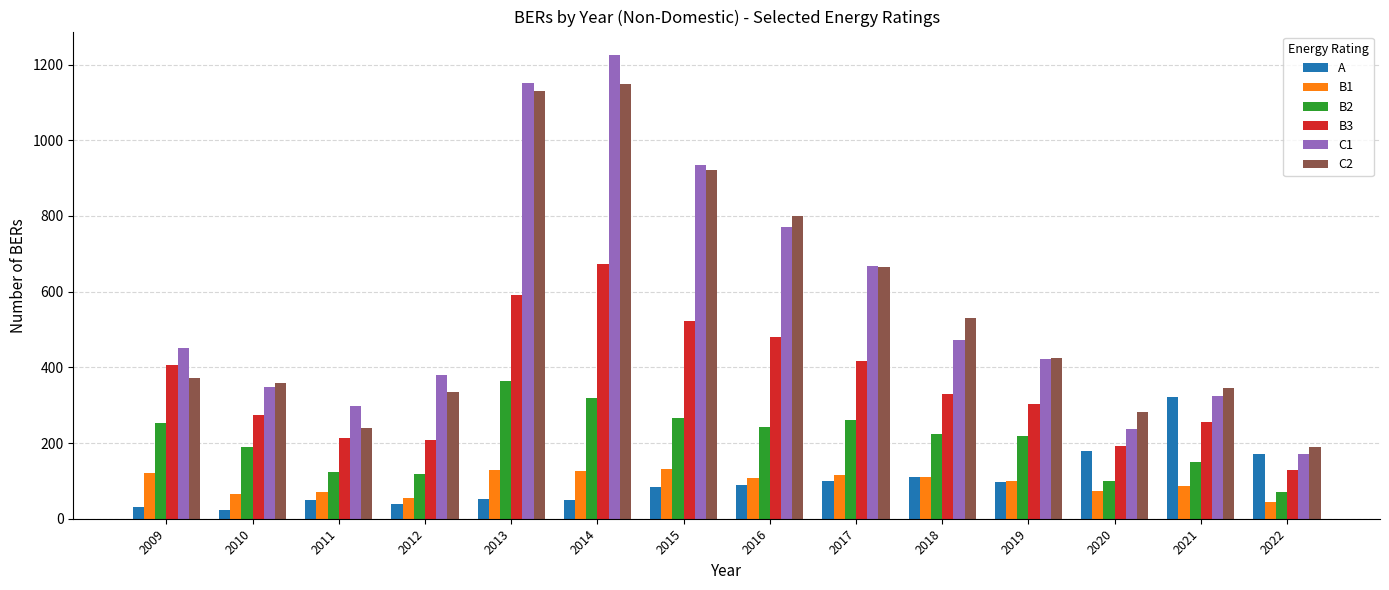

How many data points does each series have?

14